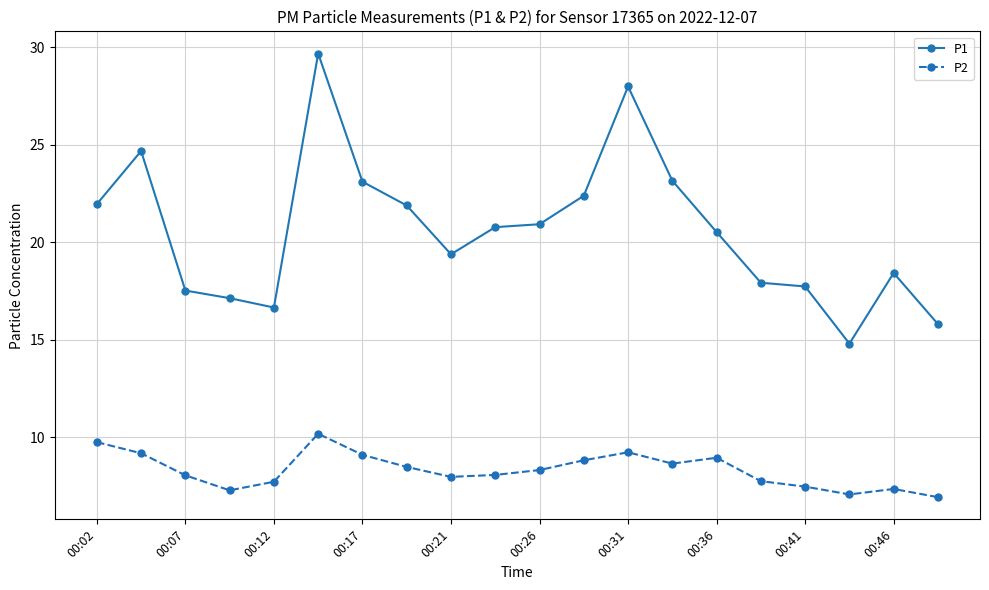

What are all the series names shown in the legend?

P1, P2